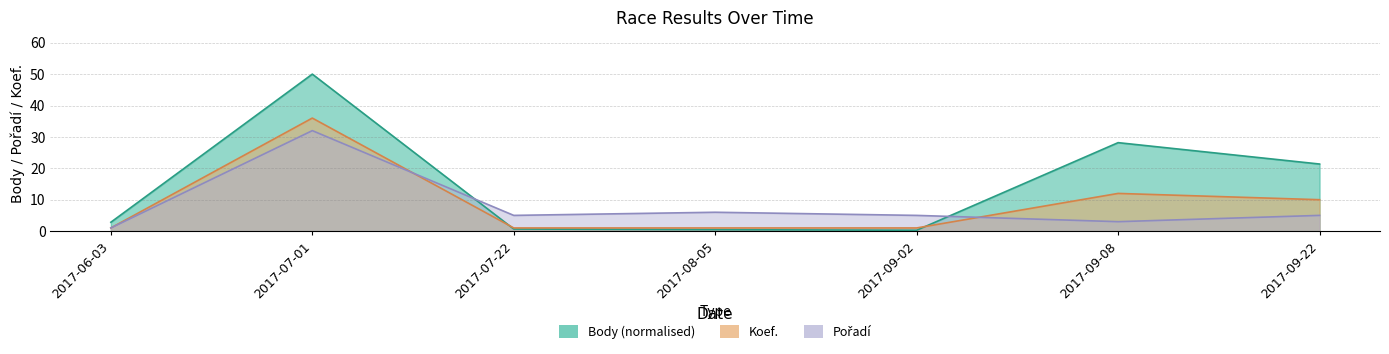

What are all the series names shown in the legend?

Body, Pořadí, Koef.